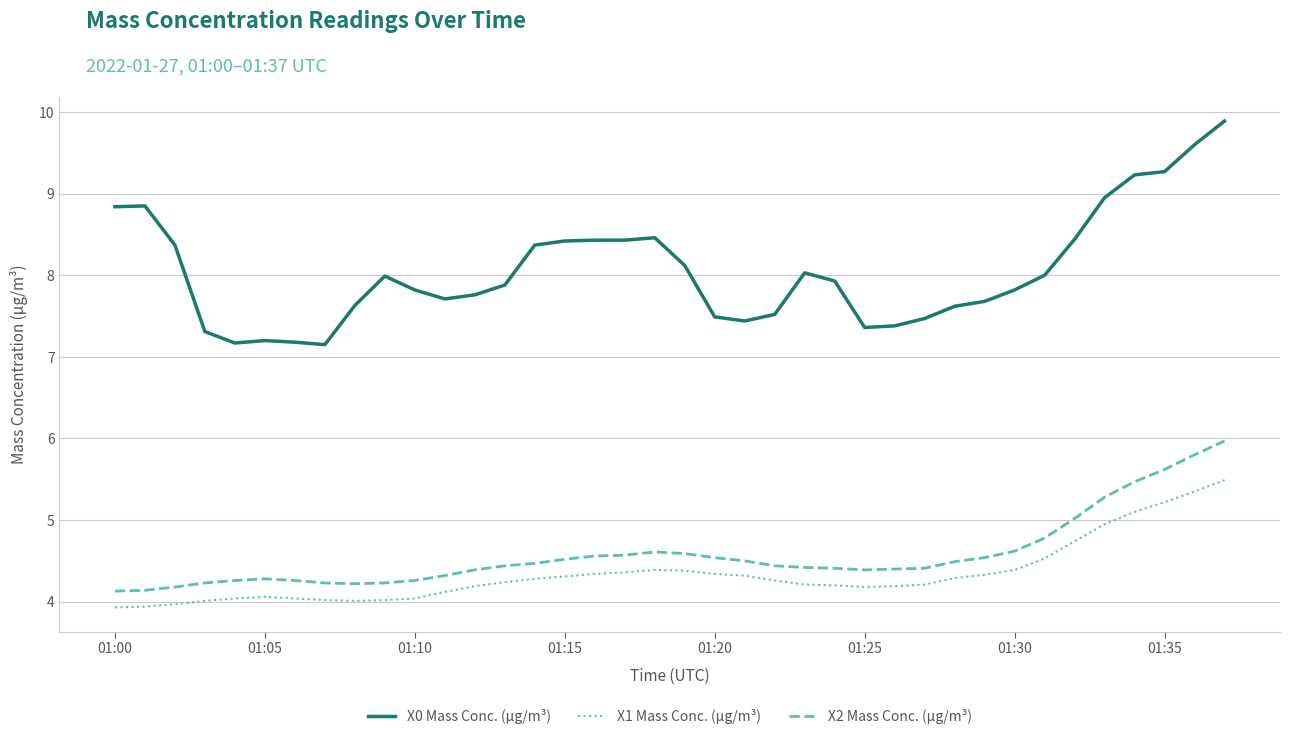

What is the minimum value shown in the chart?

3.9